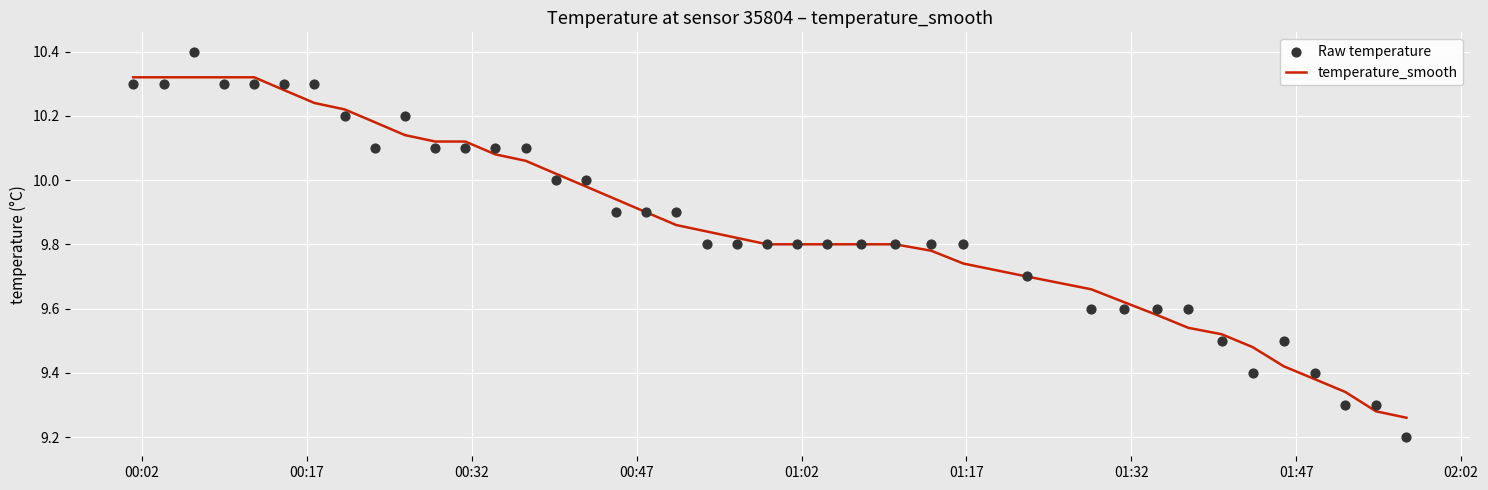

Which series reaches the maximum Y coordinate?

Raw temperature